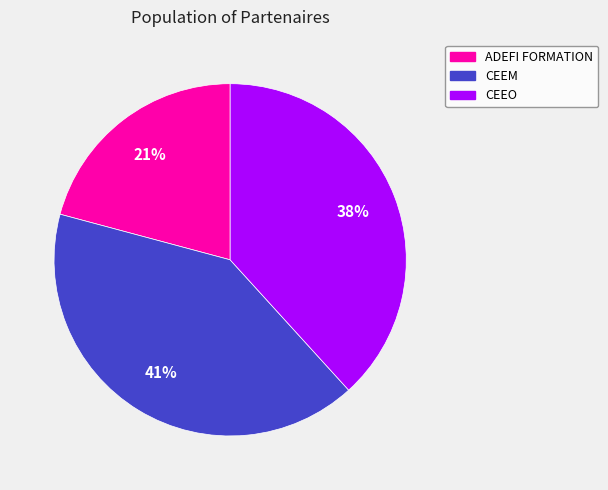

To the nearest percent, what is the average slice percentage?

33%